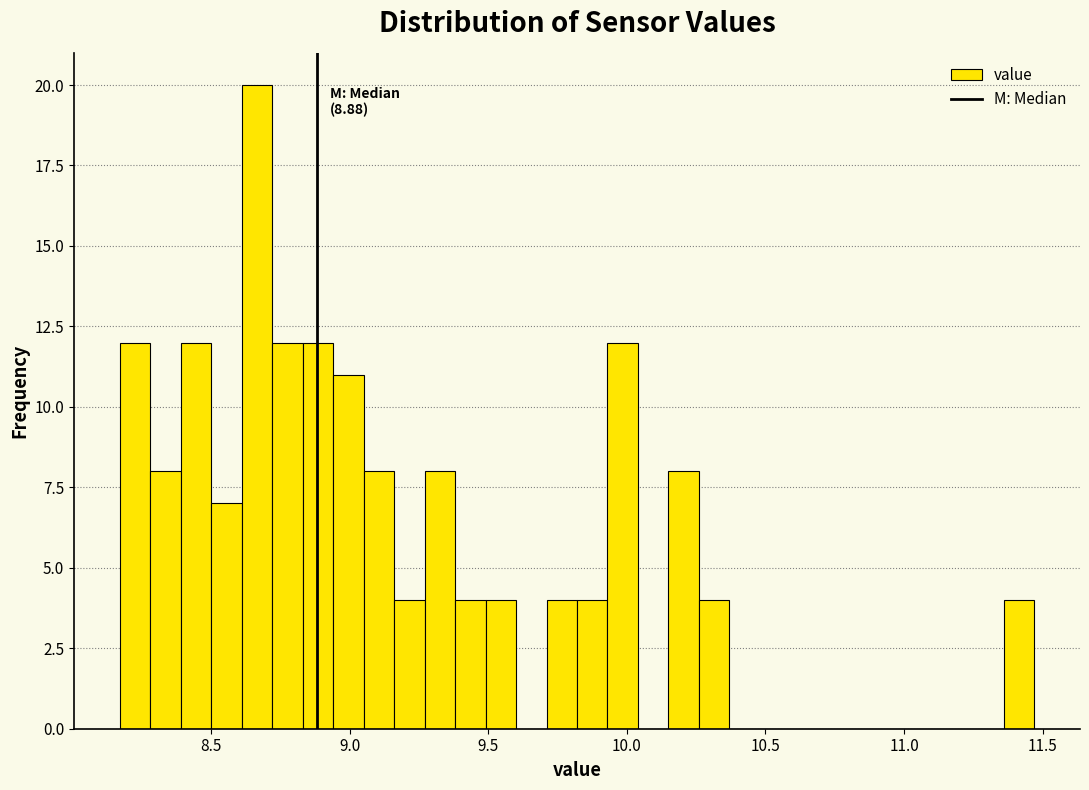

Around what value on the x-axis is the tallest bar? Give the approximate position of its centre, as read against the axis.

8.65